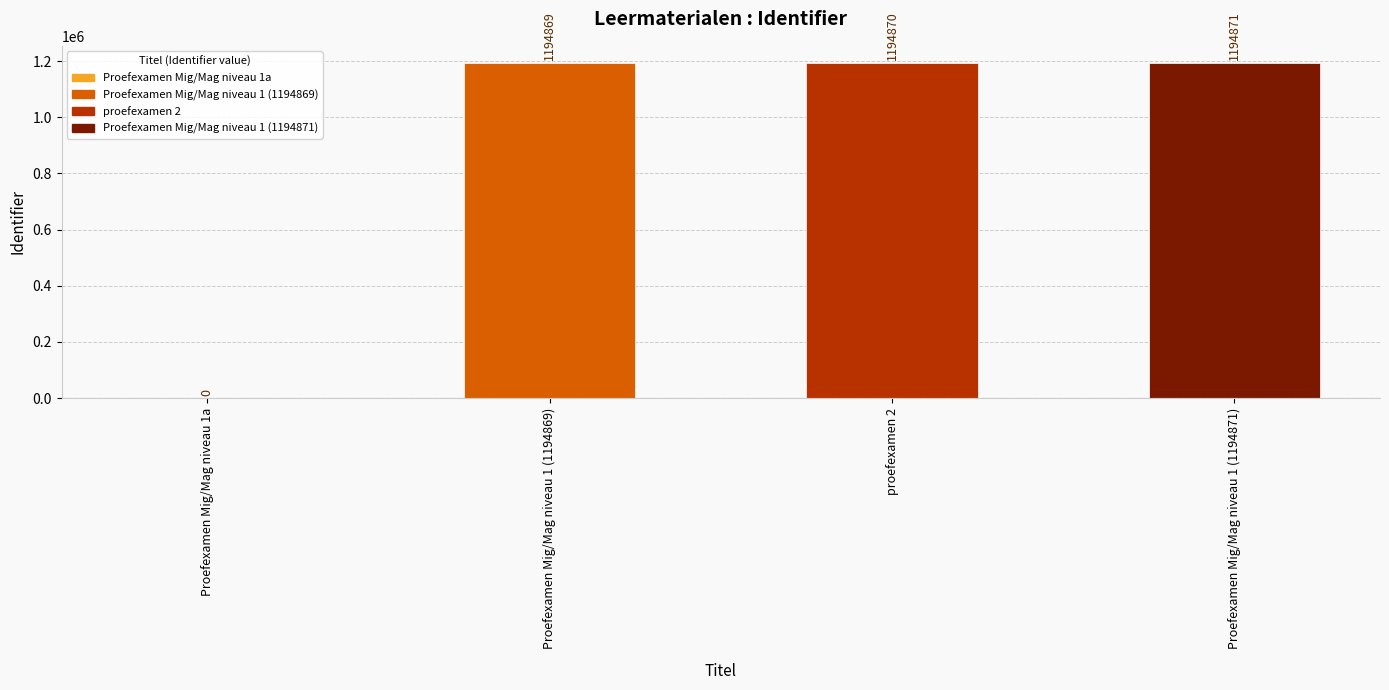

Between Proefexamen Mig/Mag niveau 1a and Proefexamen Mig/Mag niveau 1 (1194869), which is larger?

Proefexamen Mig/Mag niveau 1 (1194869)